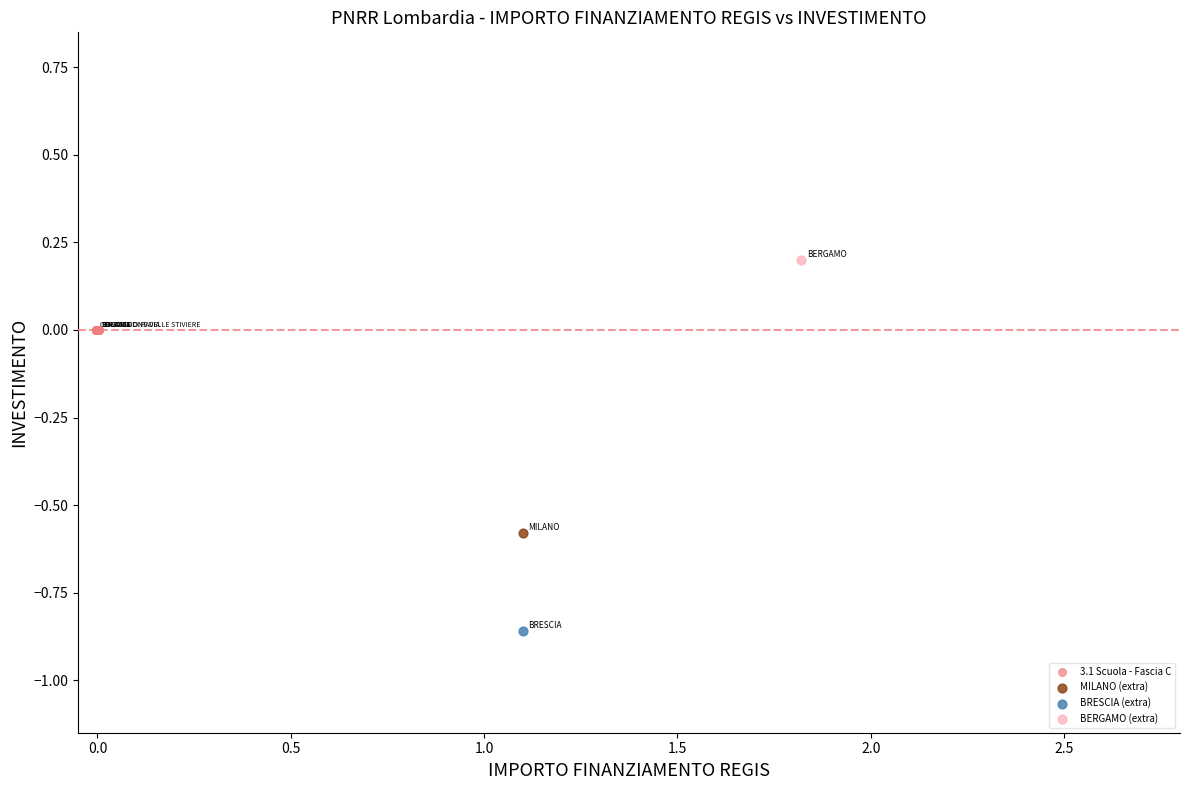

What are all the series names shown in the legend?

3.1 Scuola - Fascia C, MILANO (extra), BRESCIA (extra), BERGAMO (extra)